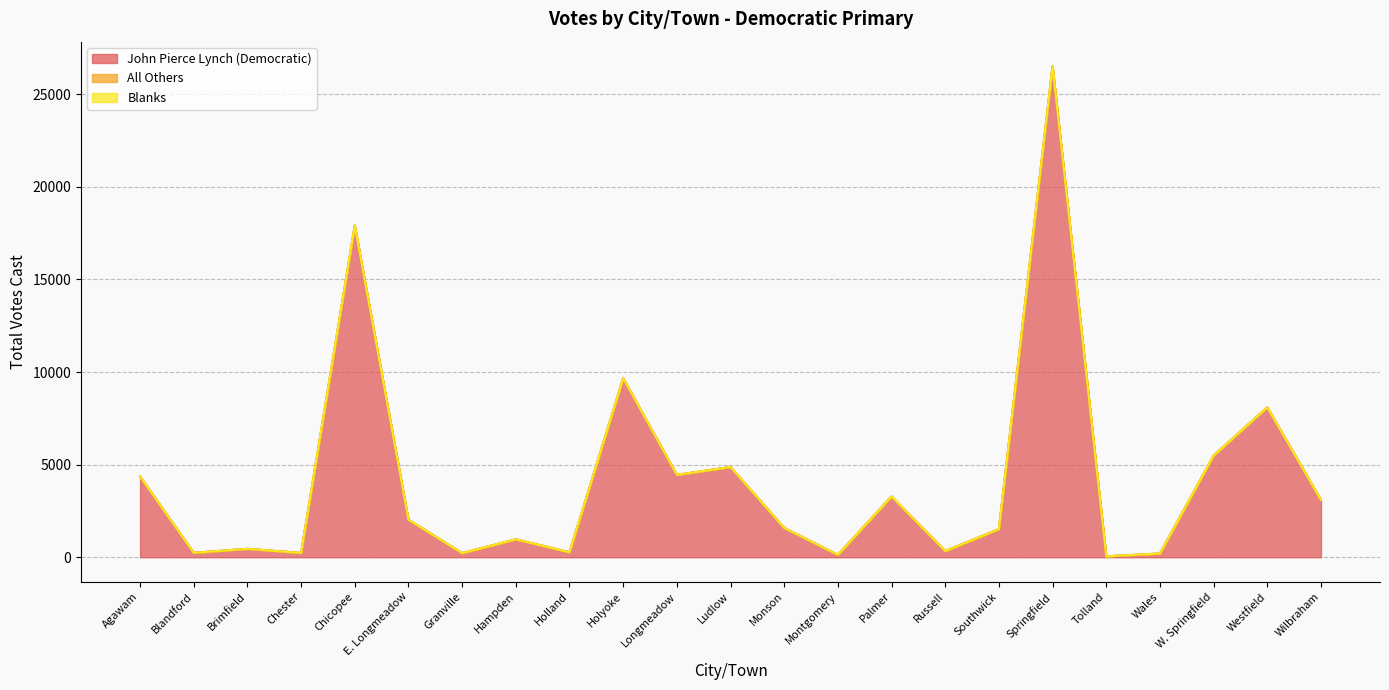

How many lines are shown in the chart?

3